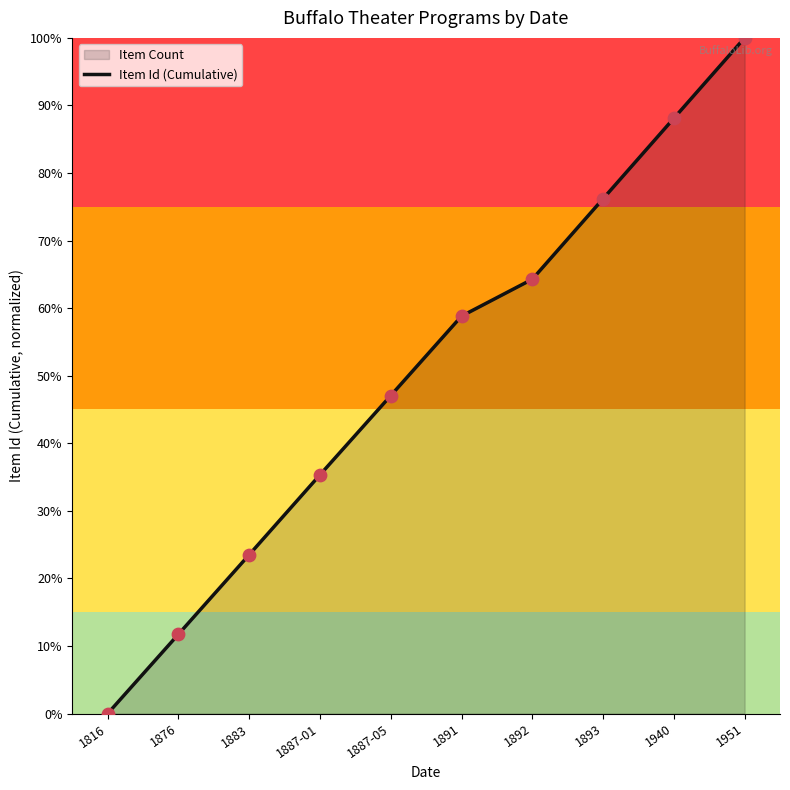

What is the change in value from 1876 to 1940?

+76.4